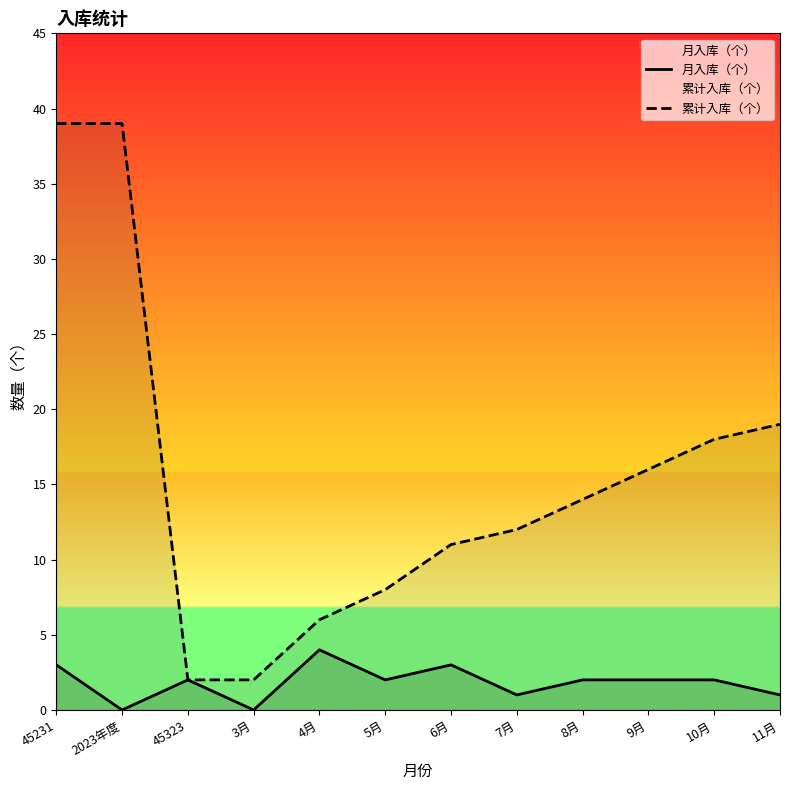

Read the 累计入库（个） value at 8月.

14